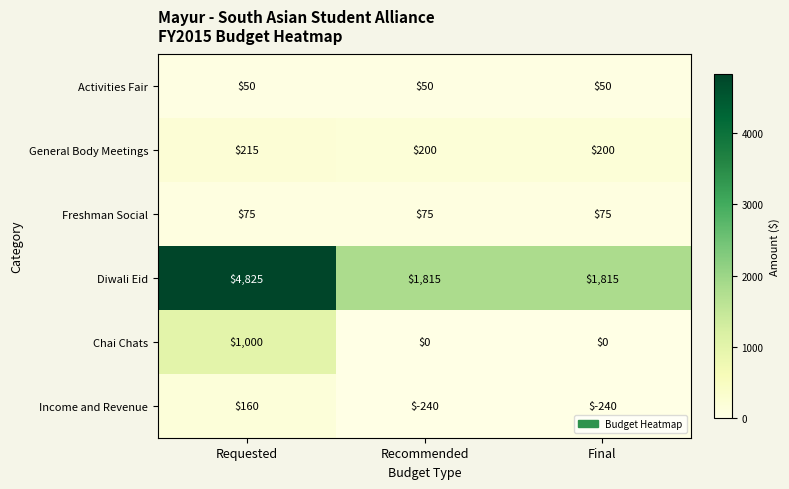

The value of Freshman Social at Requested is 75. True or false?

True